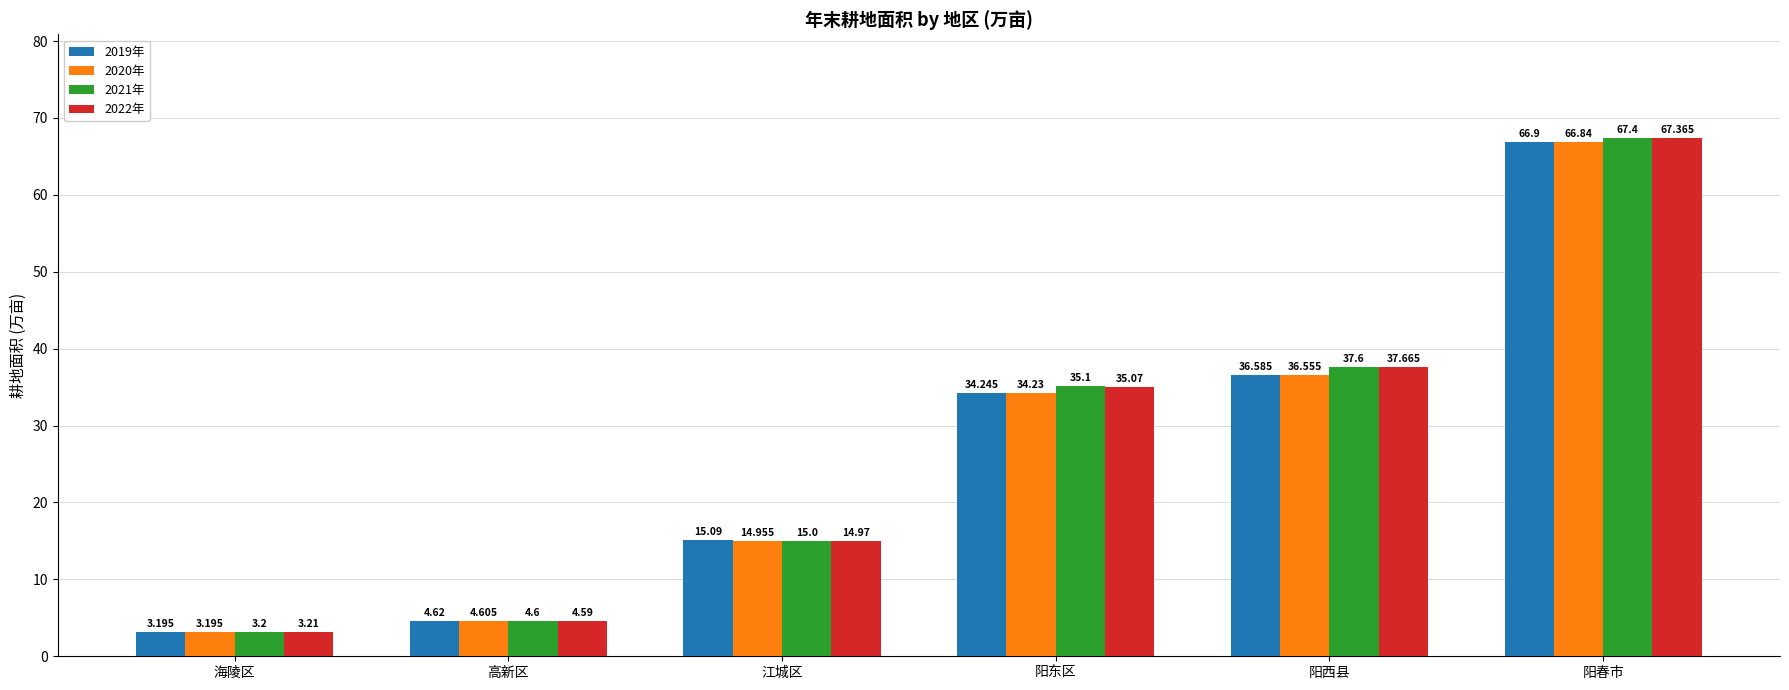

What is the label of the 6th bar from the right?

海陵区